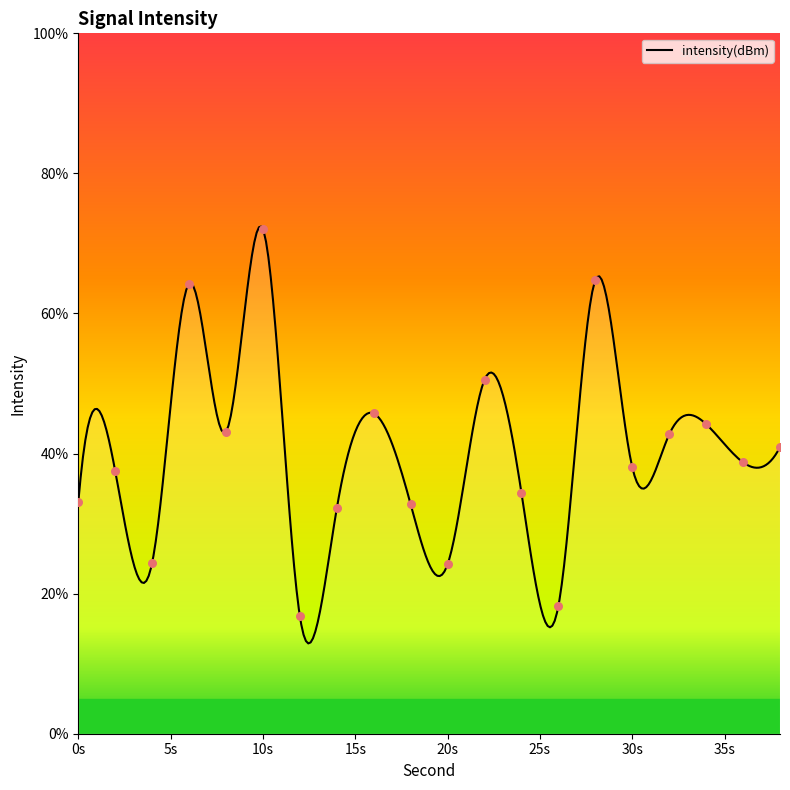

What is the change in value from 6 to 12?

-47.5